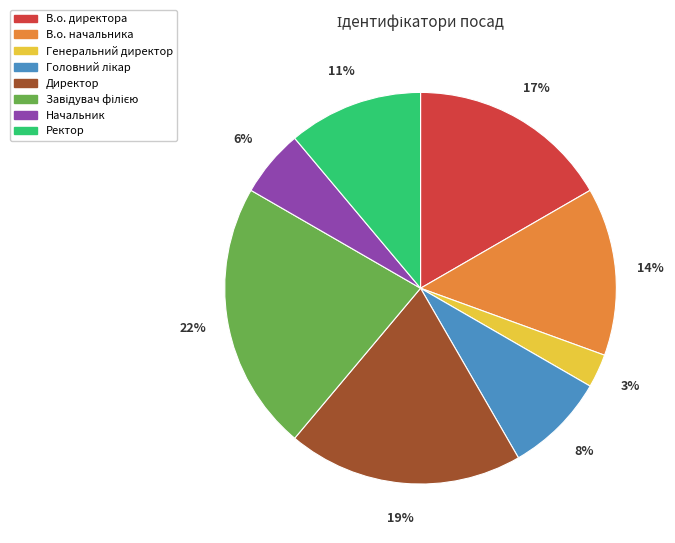

What percentage is the Начальник slice, to the nearest percent?

6%